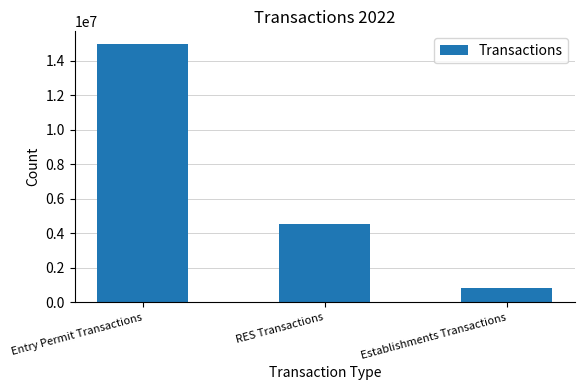

Reading right to left, transcribe all the data shown in this chart.

838082	4548605	14952481